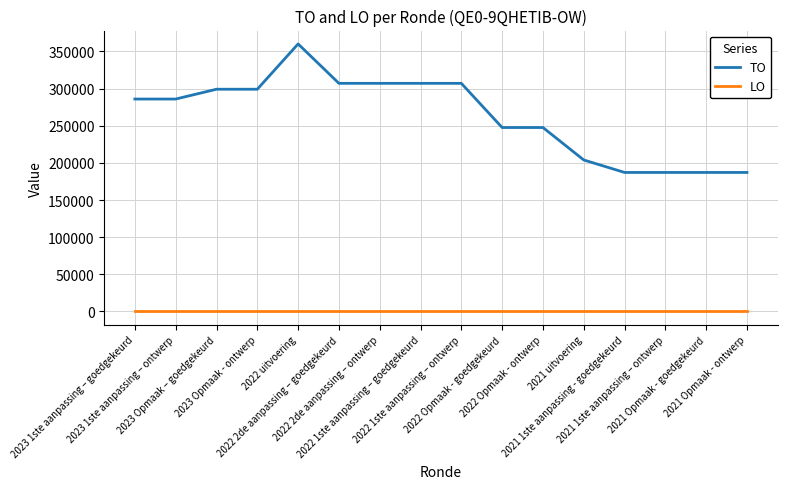

The value of TO at 2023 Opmaak - ontwerp is 299184. True or false?

True